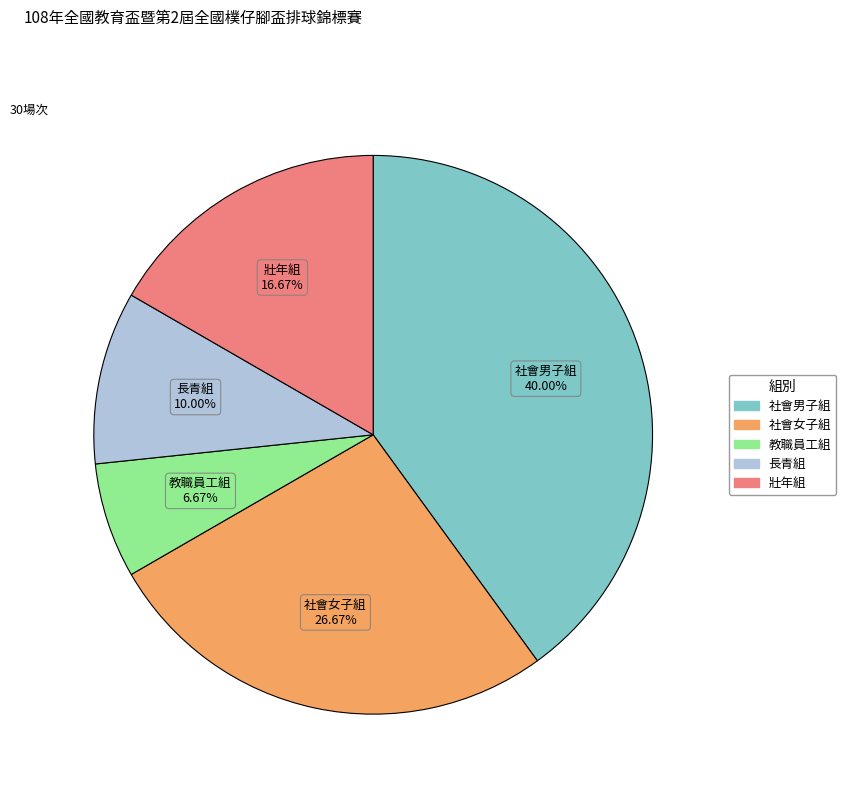

What percentage do 教職員工組 and 社會男子組 together represent?

46.7%